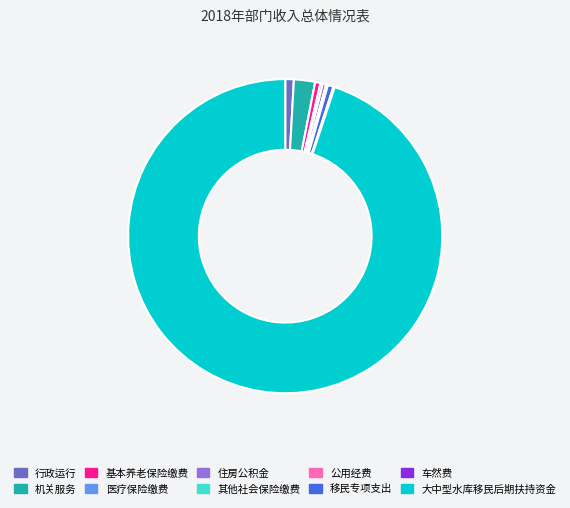

Is it true that 行政运行 is 1% of the pie?

True